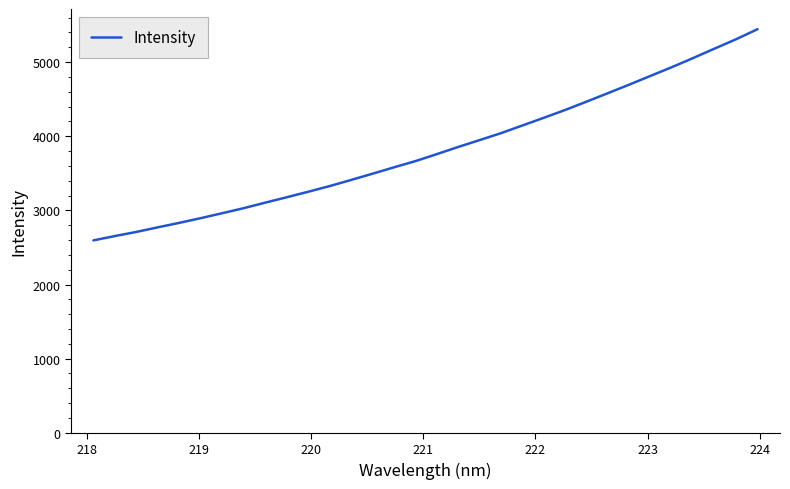

What is the maximum value shown in the chart?

5443.8